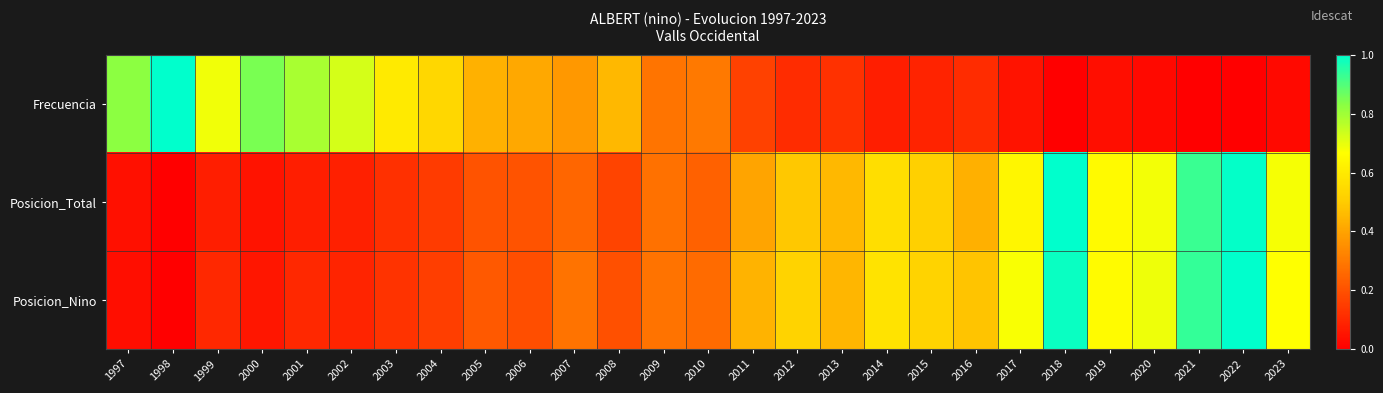

Reading right to left, what are all the values shown in this chart?

Frecuencia: 2023=0.0	2022=0.0	2021=0.0	2020=0.0	2019=0.0	2018=0.0	2017=0.0	2016=0.1	2015=0.1	2014=0.1	2013=0.1	2012=0.1	2011=0.2	2010=0.3	2009=0.3	2008=0.4	2007=0.4	2006=0.4	2005=0.4	2004=0.5	2003=0.6	2002=0.7	2001=0.8	2000=0.8	1999=0.7	1998=1.0	1997=0.8
Posicion_Total: 2023=0.7	2022=1.0	2021=0.9	2020=0.7	2019=0.7	2018=1.0	2017=0.6	2016=0.4	2015=0.5	2014=0.6	2013=0.4	2012=0.5	2011=0.4	2010=0.2	2009=0.3	2008=0.2	2007=0.3	2006=0.2	2005=0.2	2004=0.1	2003=0.1	2002=0.1	2001=0.1	2000=0.0	1999=0.1	1998=0.0	1997=0.0
Posicion_Nino: 2023=0.7	2022=1.0	2021=0.9	2020=0.7	2019=0.7	2018=1.0	2017=0.7	2016=0.5	2015=0.5	2014=0.6	2013=0.4	2012=0.5	2011=0.4	2010=0.3	2009=0.3	2008=0.2	2007=0.3	2006=0.2	2005=0.2	2004=0.2	2003=0.1	2002=0.1	2001=0.1	2000=0.1	1999=0.1	1998=0.0	1997=0.0